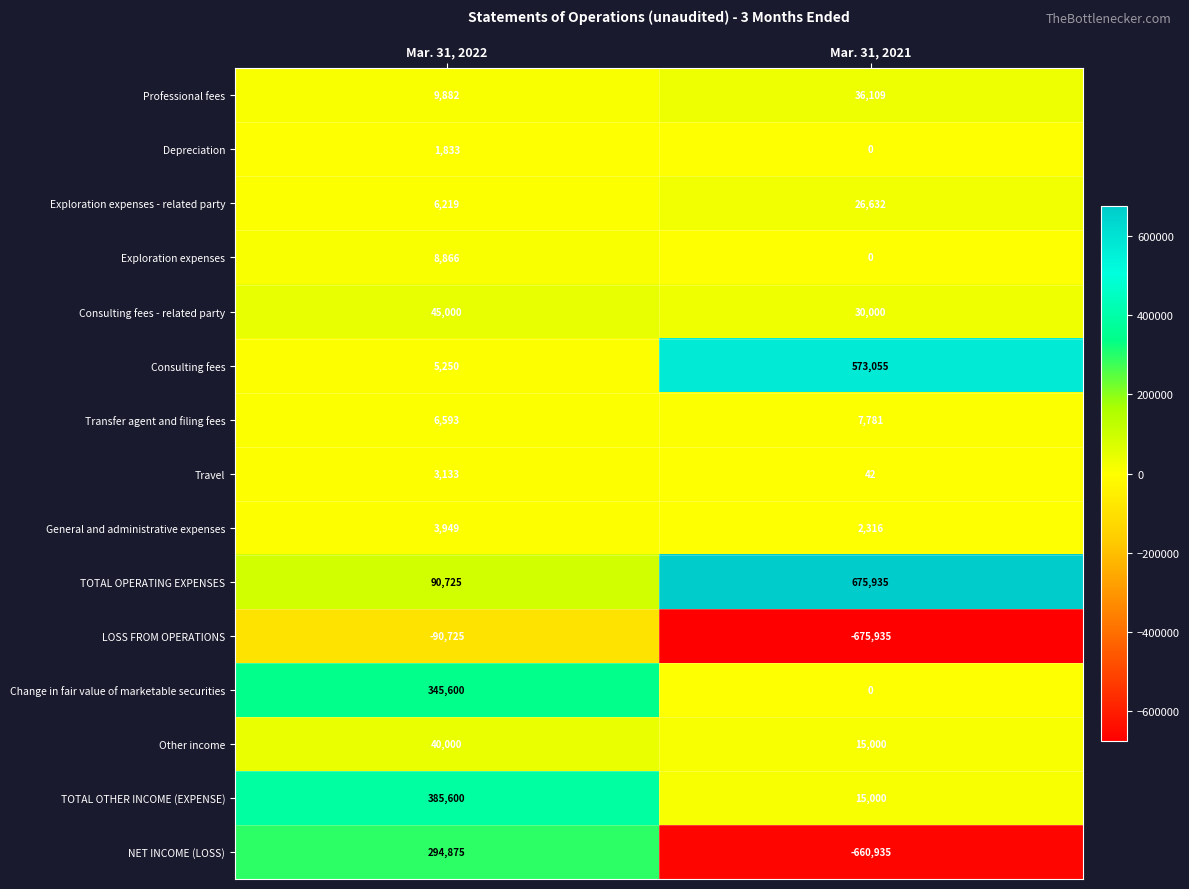

What is the average value of the Exploration expenses - related party series?

16426